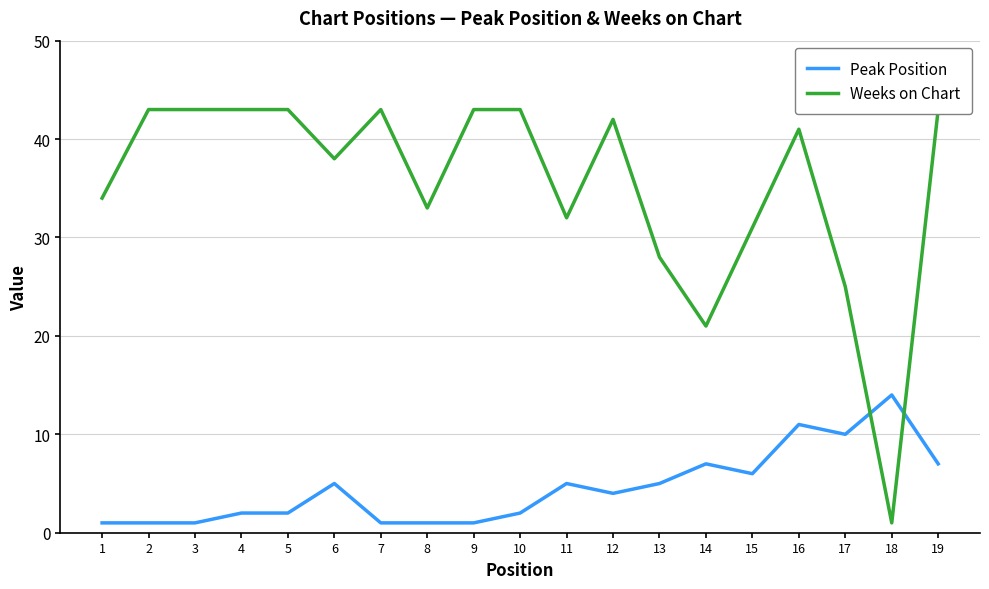

Which label corresponds to the largest value in the chart?

2